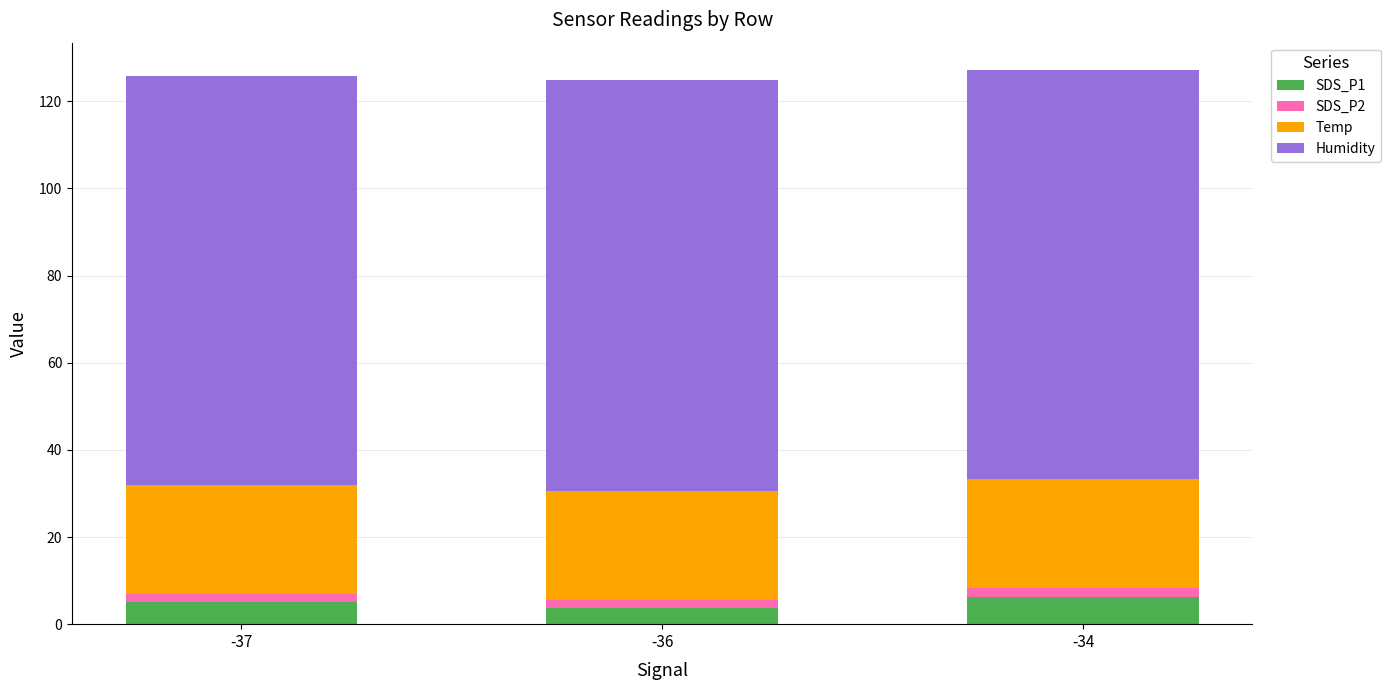

Count the number of categories in the chart.

3